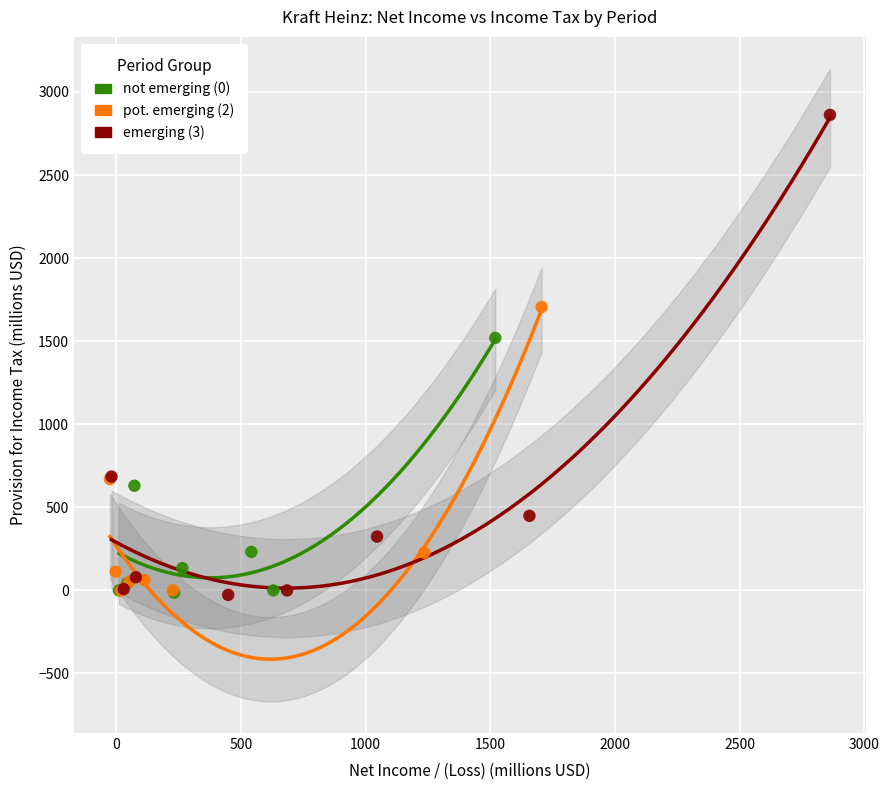

What are all the series names shown in the legend?

not emerging (0), pot. emerging (2), emerging (3)